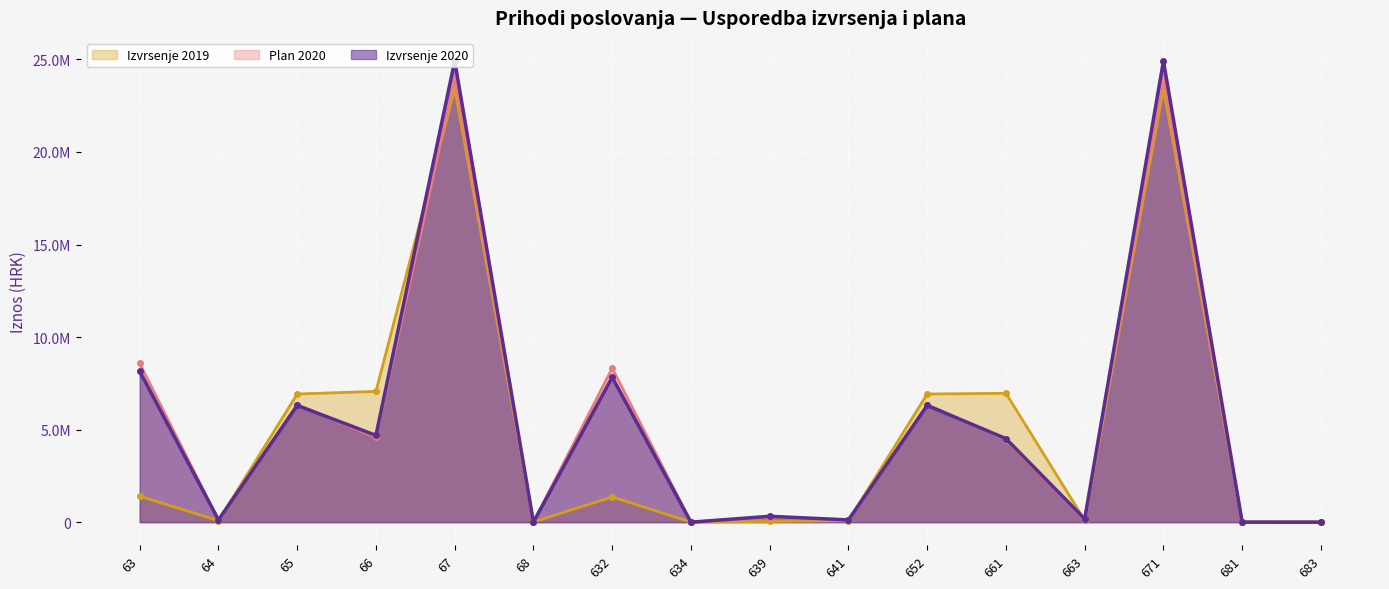

Between 681 and 641, which is larger?

641